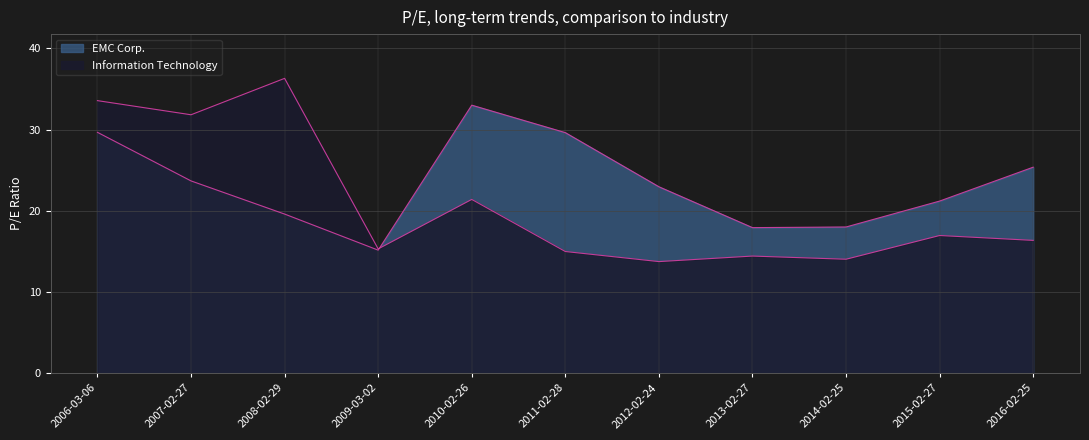

Does the chart have visible grid lines?

Yes